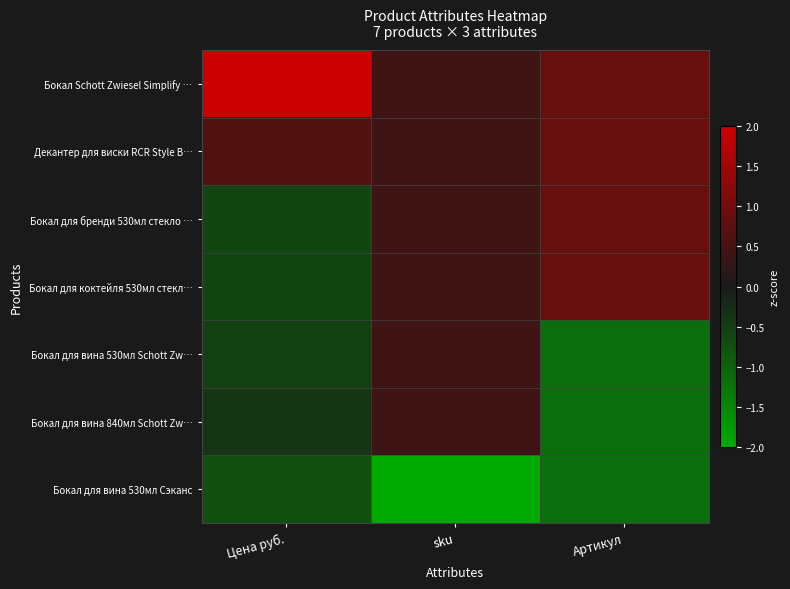

At which category is the sum across all series the highest?

sku